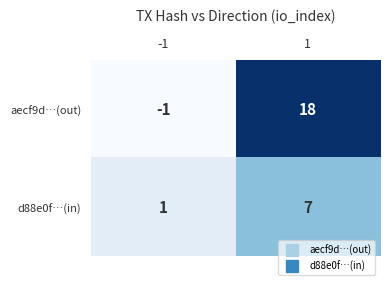

Which series has the largest total across all categories?

aecf9d…(out)